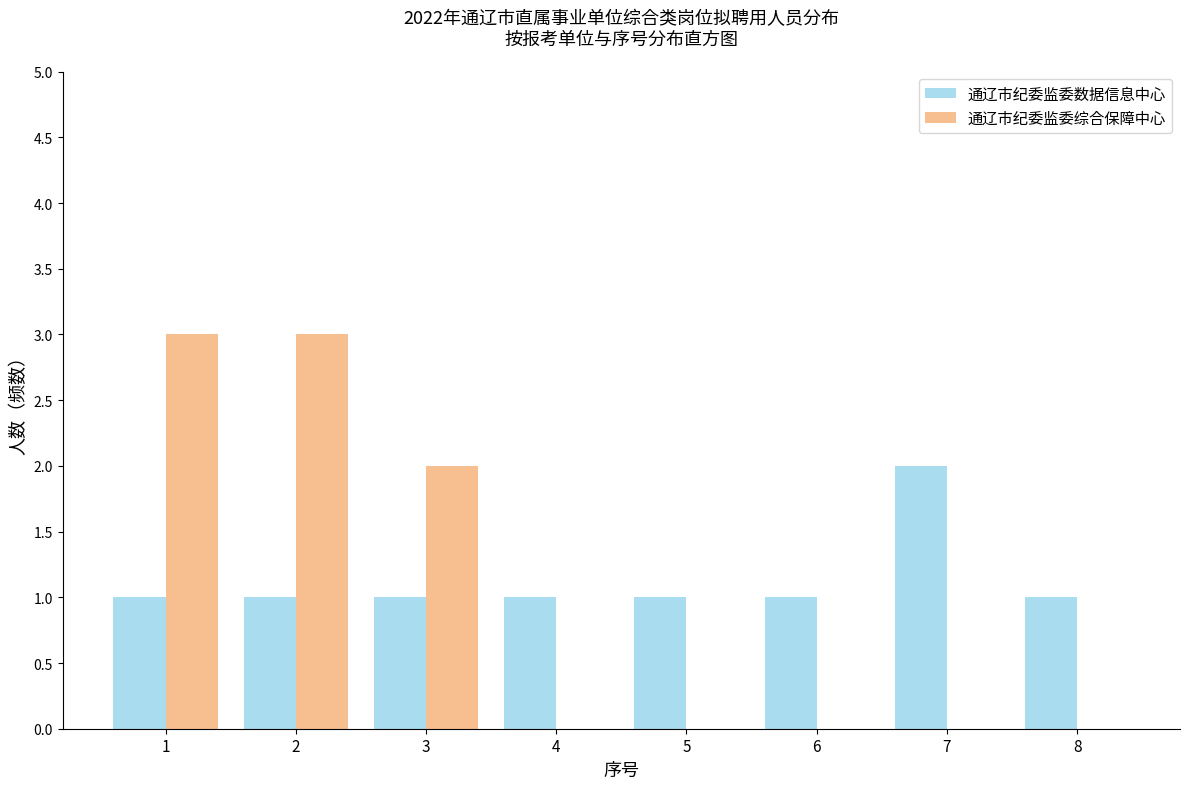

Reading left to right, list every range on the x-axis with the height of the bar of each series over it. The values are not printed on the chart, so give them approximately, as read against the axis.

0.5 to 1.5: 通辽市纪委监委数据信息中心=1	通辽市纪委监委综合保障中心=3
1.5 to 2.5: 通辽市纪委监委数据信息中心=1	通辽市纪委监委综合保障中心=3
2.5 to 3.5: 通辽市纪委监委数据信息中心=1	通辽市纪委监委综合保障中心=2
3.5 to 4.5: 通辽市纪委监委数据信息中心=1	通辽市纪委监委综合保障中心=0
4.5 to 5.5: 通辽市纪委监委数据信息中心=1	通辽市纪委监委综合保障中心=0
5.5 to 6.5: 通辽市纪委监委数据信息中心=1	通辽市纪委监委综合保障中心=0
6.5 to 7.5: 通辽市纪委监委数据信息中心=2	通辽市纪委监委综合保障中心=0
7.5 to 8.5: 通辽市纪委监委数据信息中心=1	通辽市纪委监委综合保障中心=0